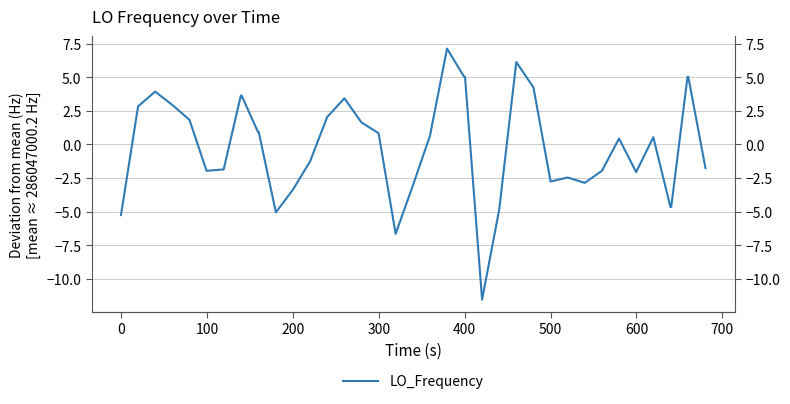

What is the difference between the maximum and minimum values?

18.7